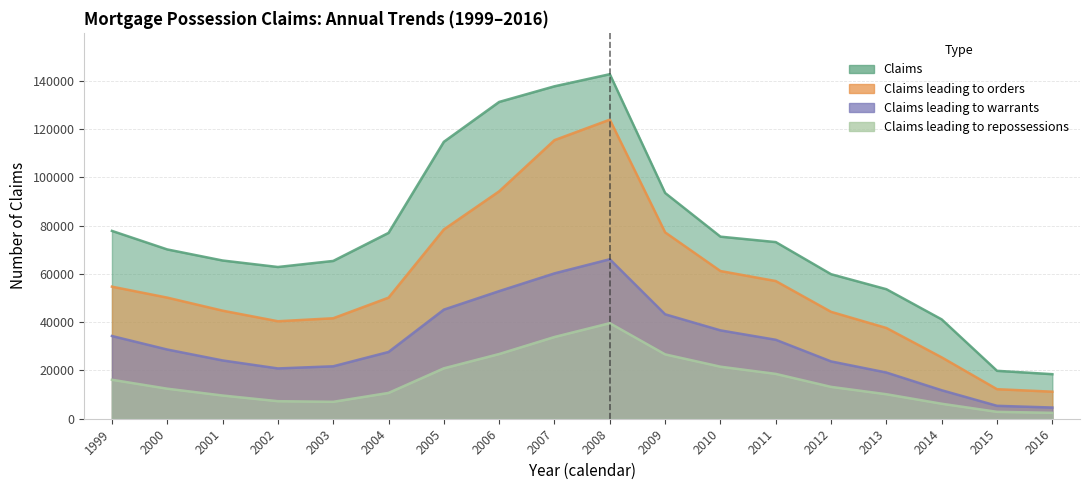

What is the maximum value shown in the chart?

142741